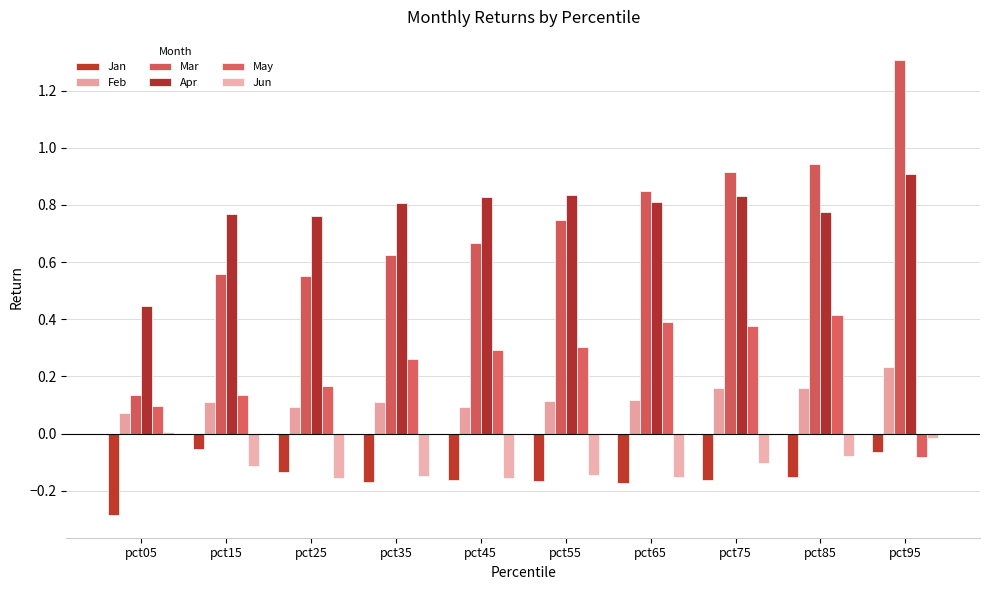

What is the average value of the May series?

0.2